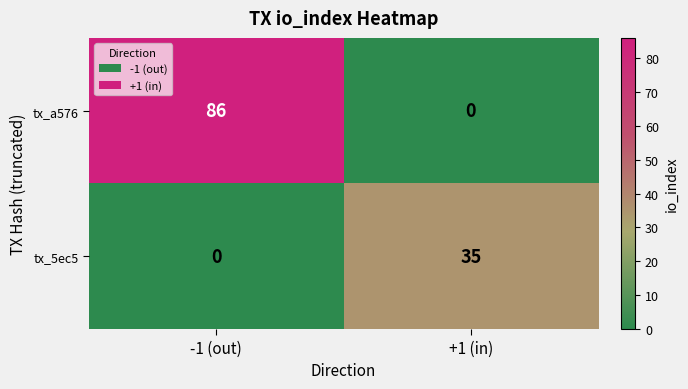

Rank the series by their average value, from highest to lowest.

tx_a576, tx_5ec5